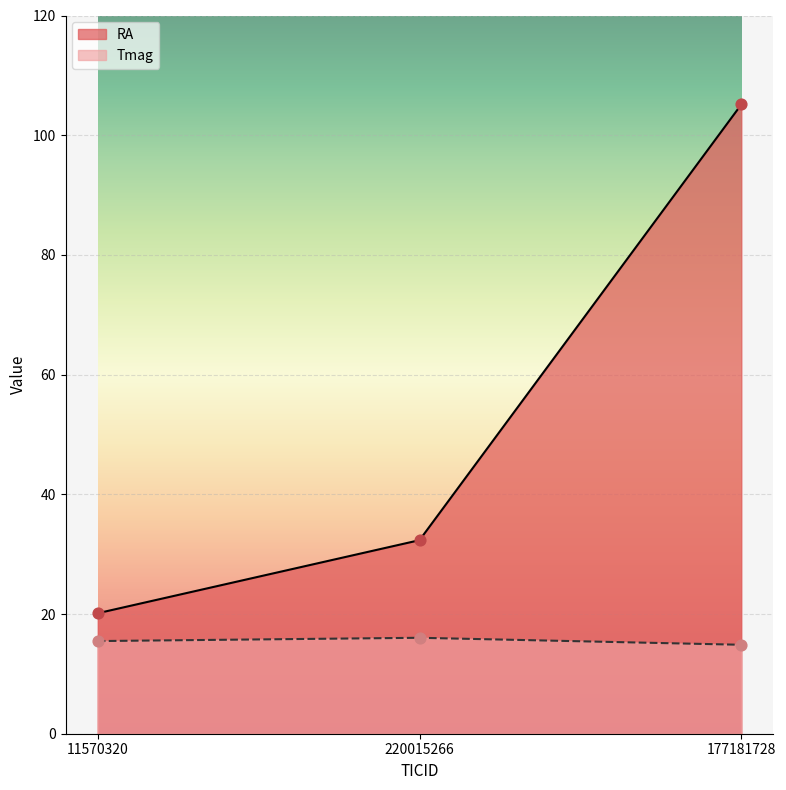

What is the total value across all series at 177181728?

120.0